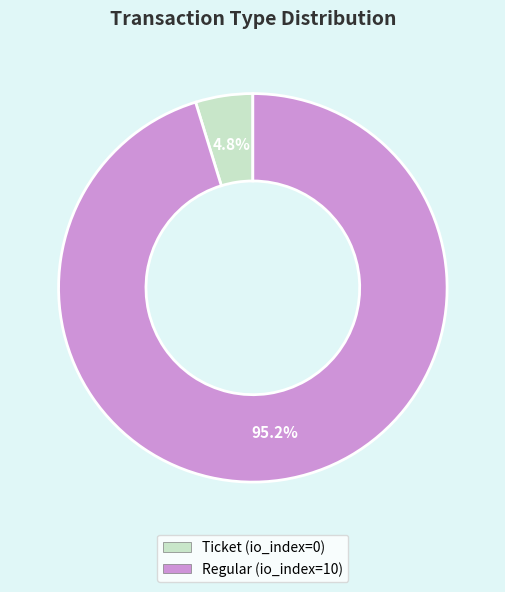

Which slice is the largest?

Regular